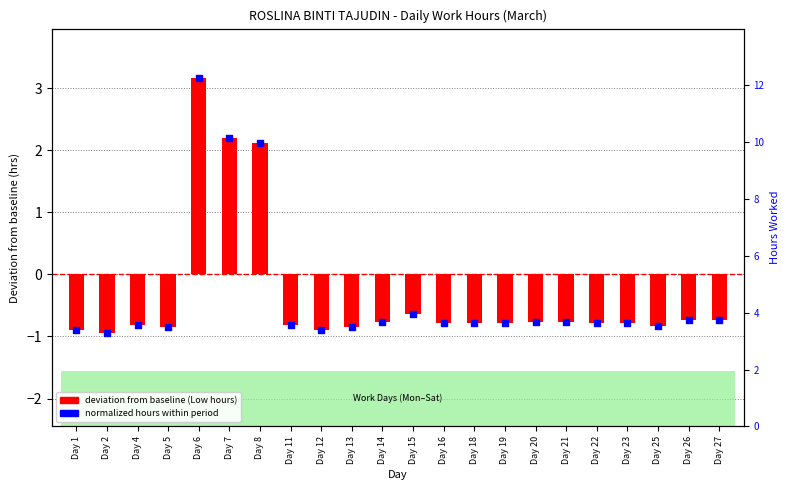

Which series contains the lowest Y value?

deviation from baseline (Low hours)